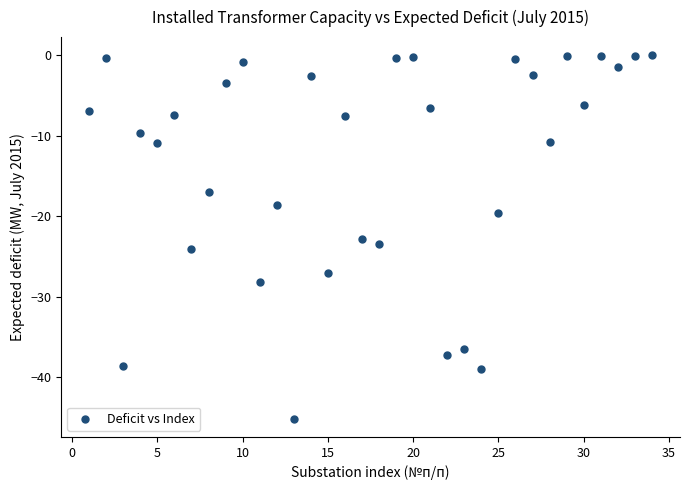

What is the range of X values (max minus min)?

33.0